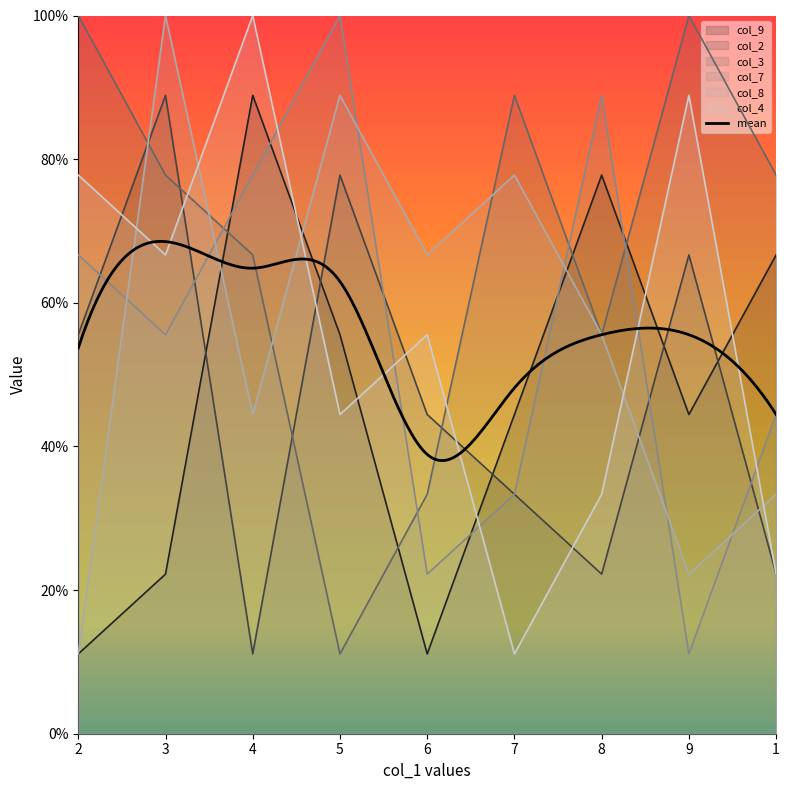

The value of col_8 at 1 is 0.8. True or false?

False